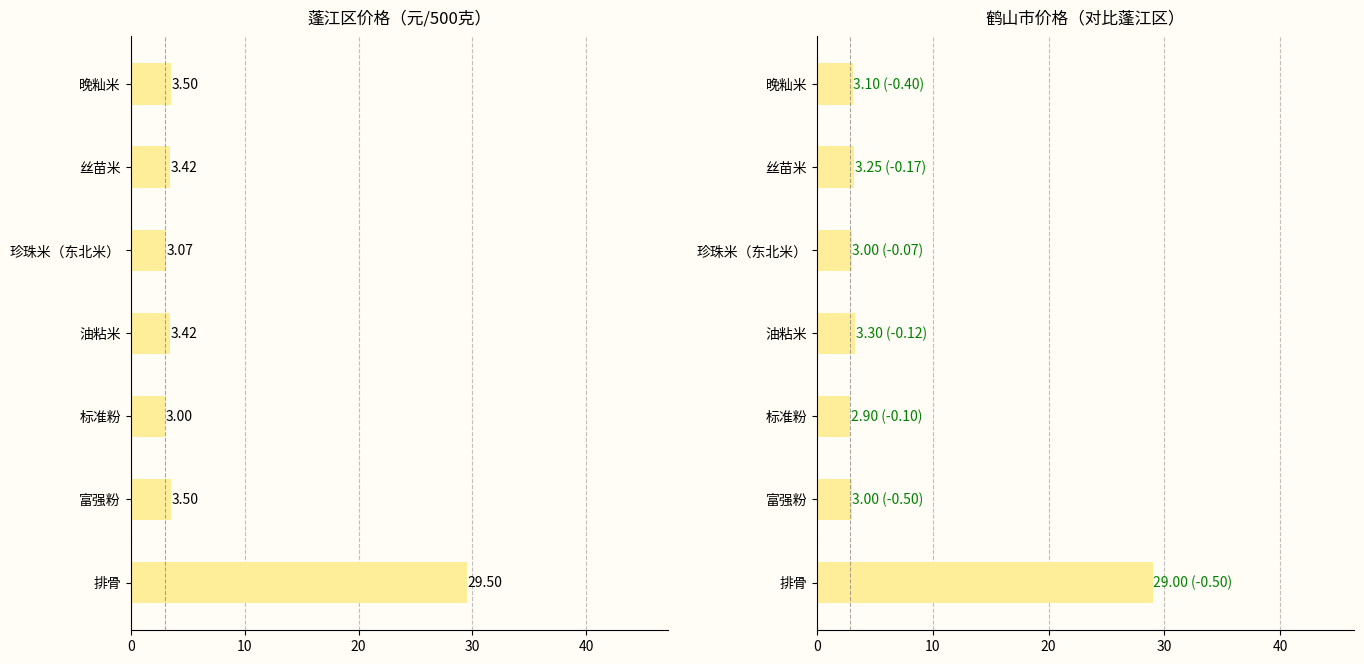

At how many categories does at least one series exceed 16?

1